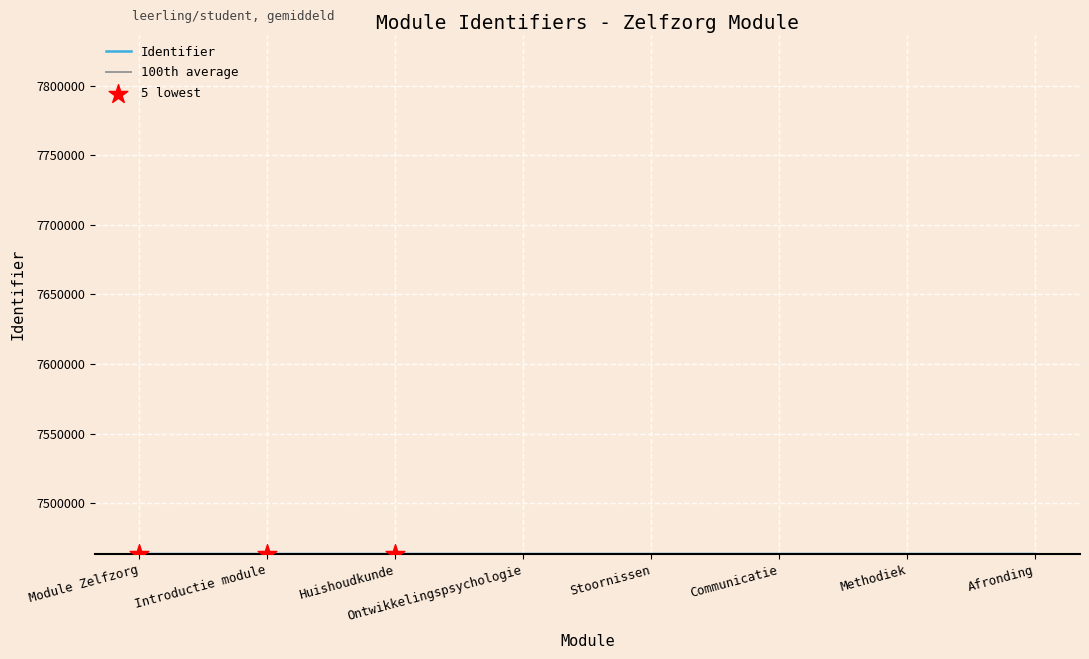

What is the total value across all series at Introductie module?

14927023